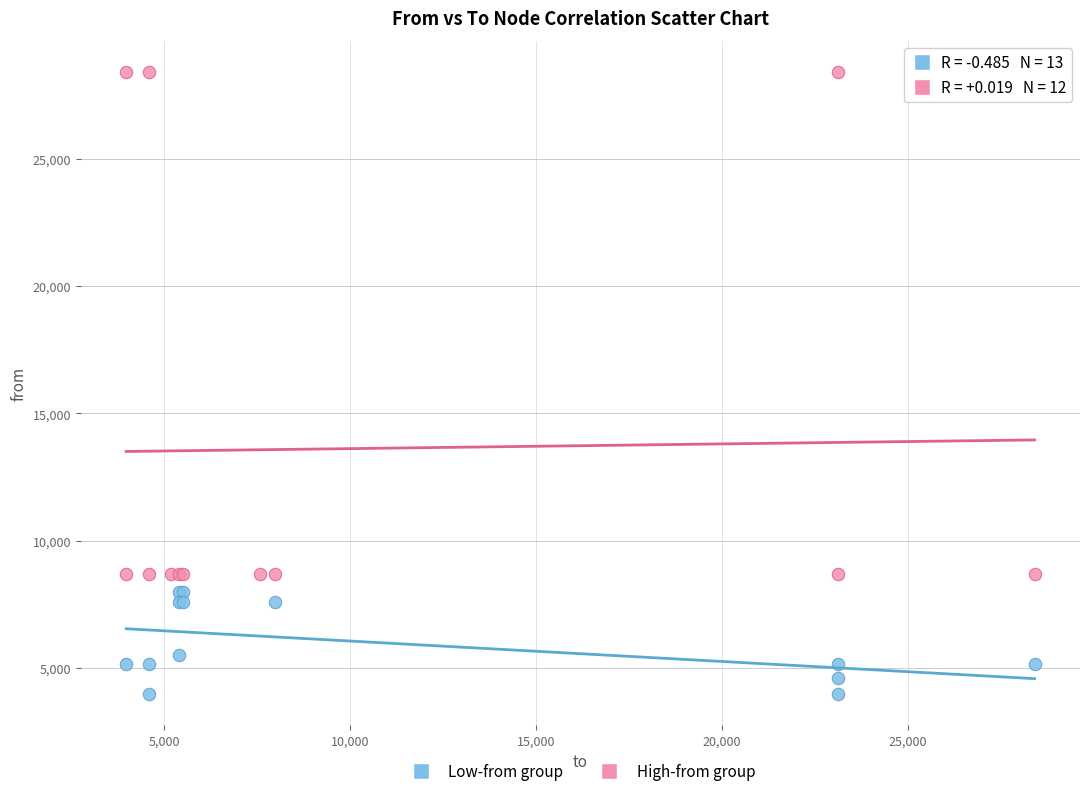

Which series reaches the minimum Y coordinate?

Low-from group